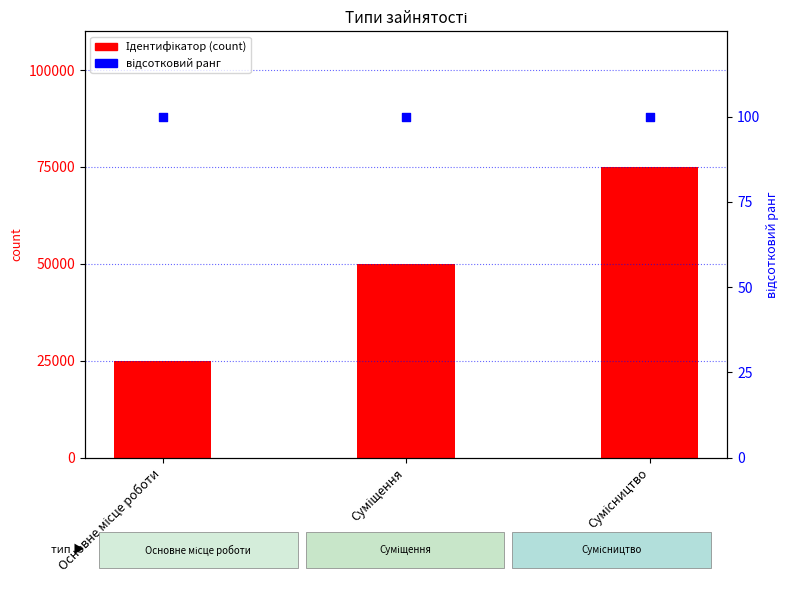

What are all the series names shown in the legend?

Ідентифікатор, відсотковий ранг